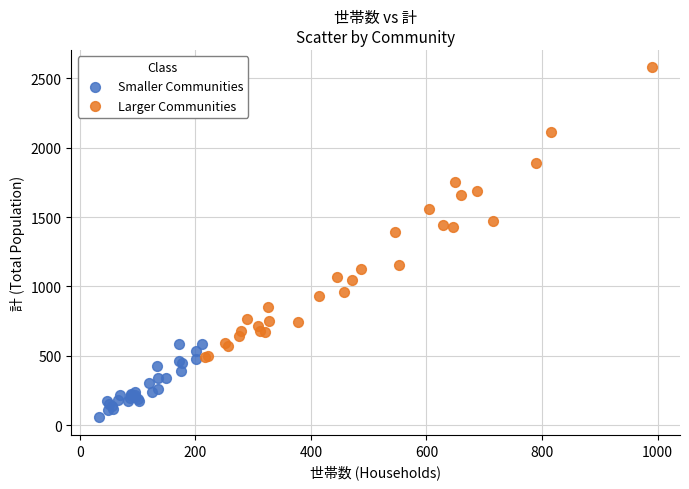

Which series has the widest spread of Y values?

Larger Communities